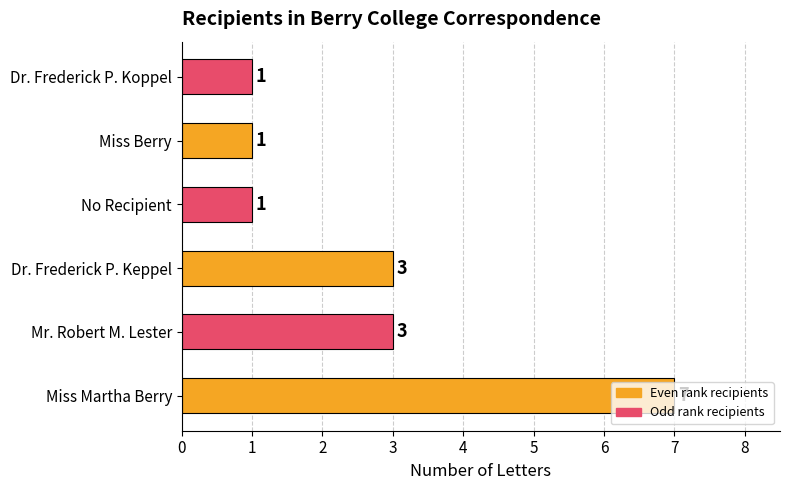

What is the average value?

3